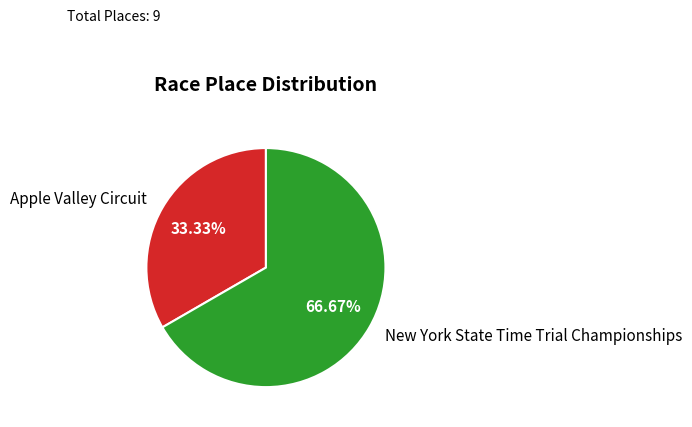

How many slices are in this pie chart?

2